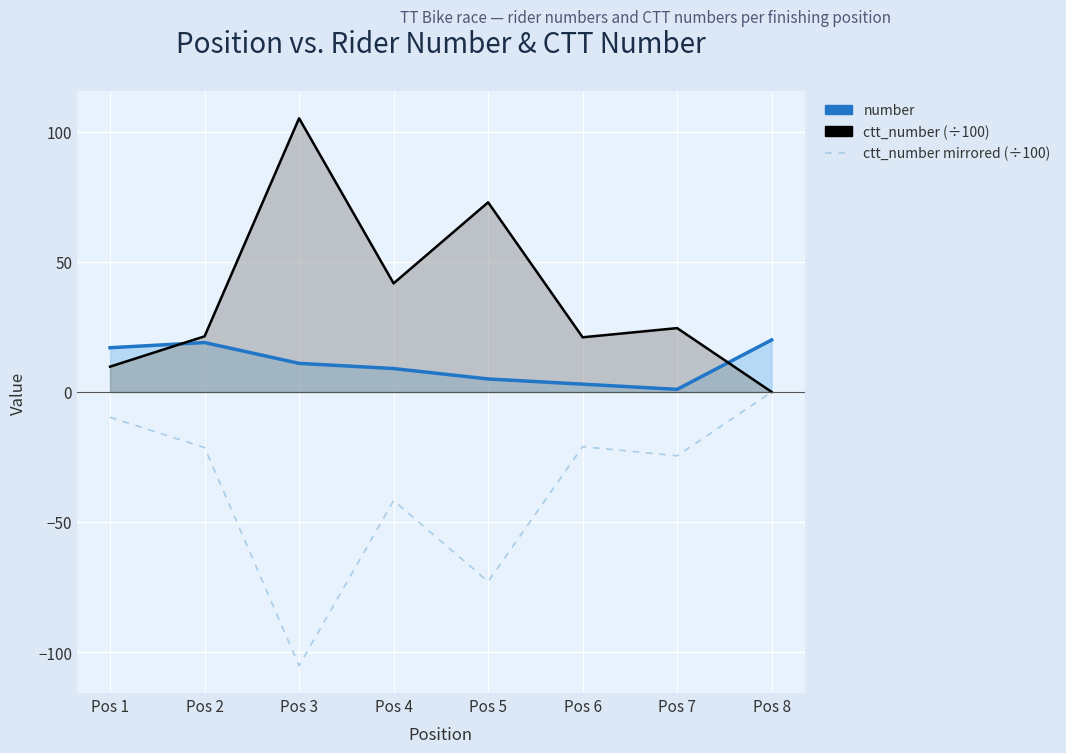

What is the sum of the number values at Pos 7 and Pos 3?

12.0